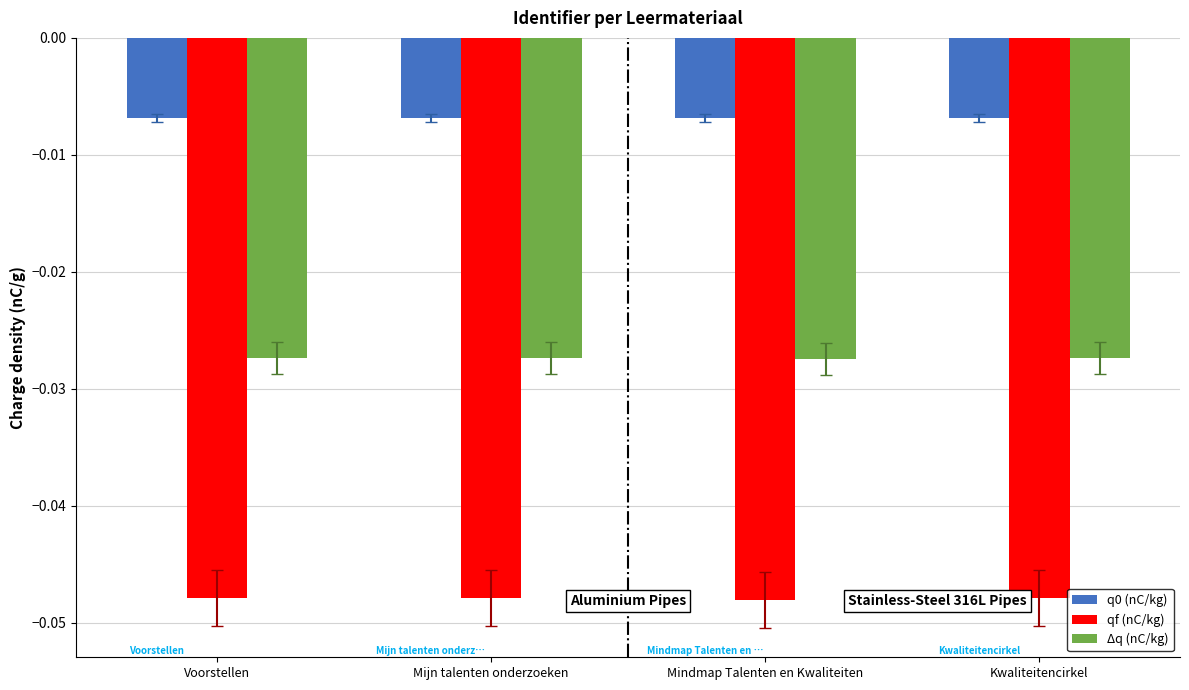

Is the value of Δq (nC/kg) at Kwaliteitencirkel greater than the value of q0 (nC/kg) at Mijn talenten onderzoeken?

No